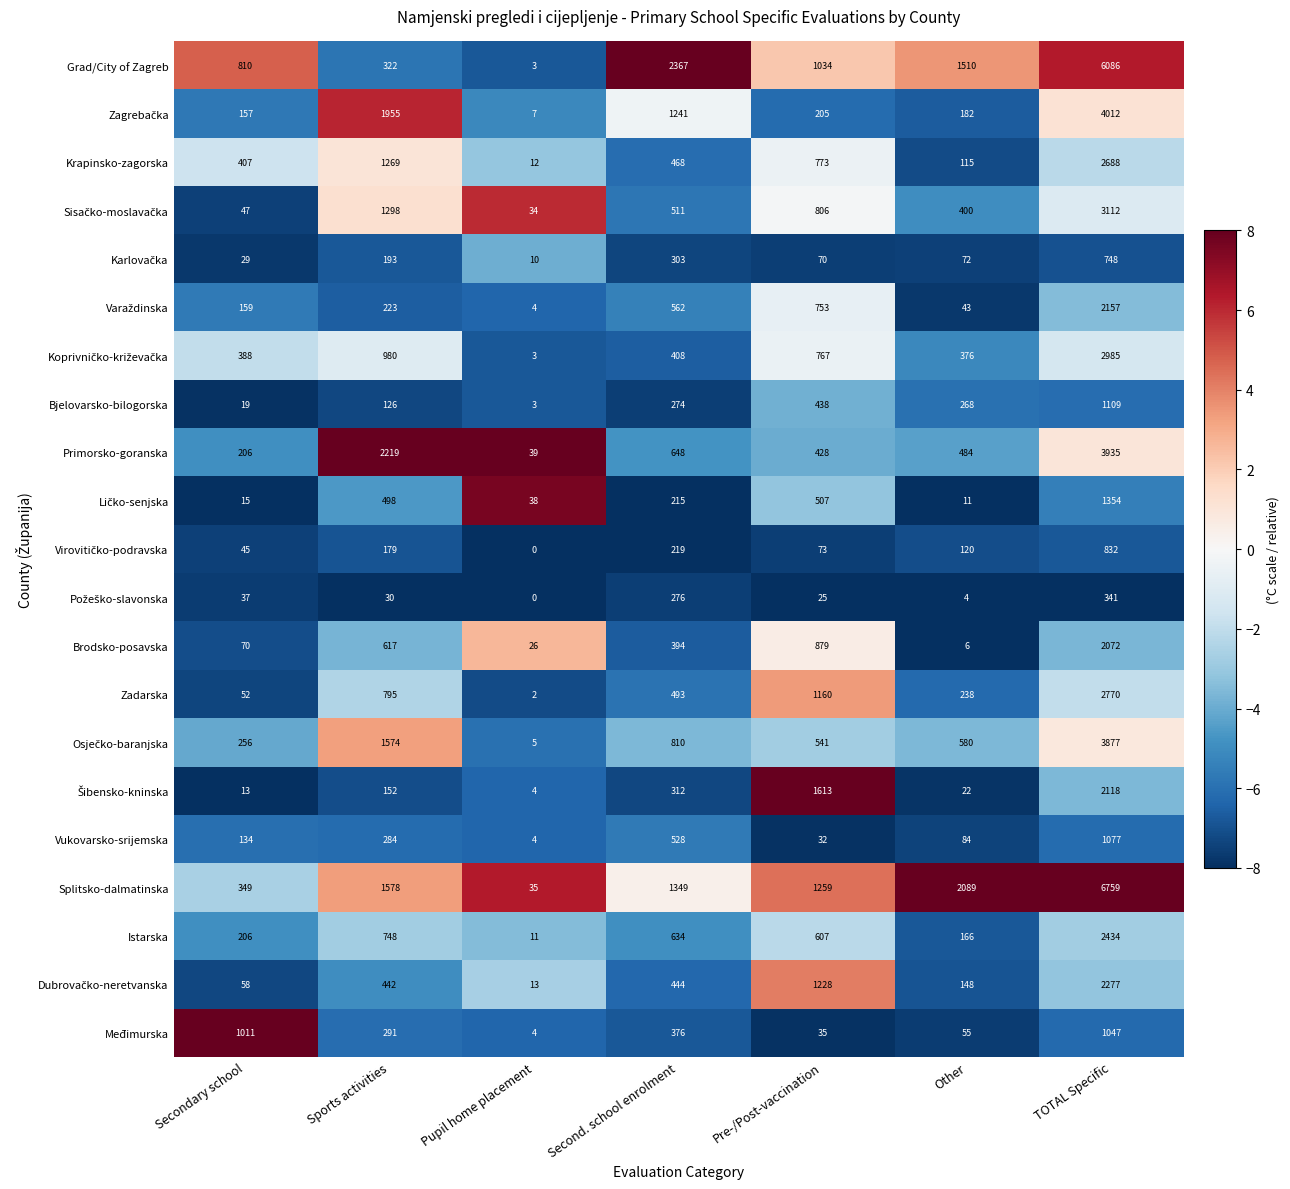

Which series has the largest total across all categories?

Splitsko-dalmatinska